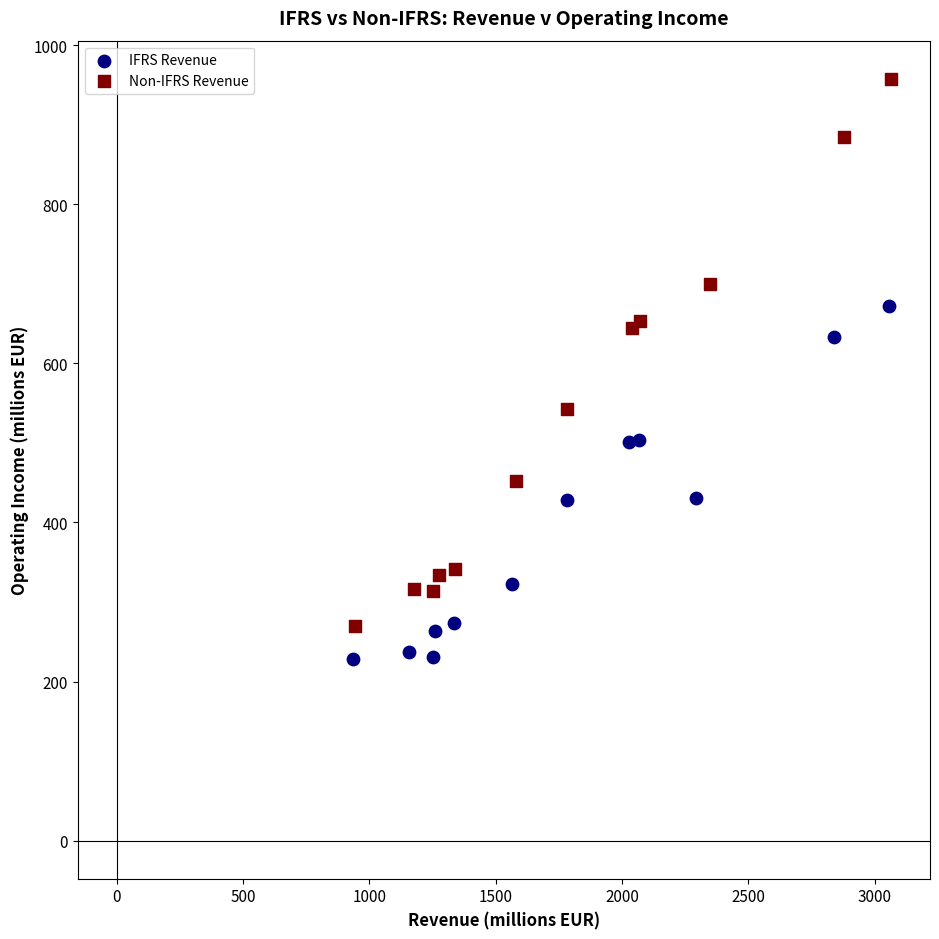

What are all the series names shown in the legend?

IFRS Revenue, Non-IFRS Revenue